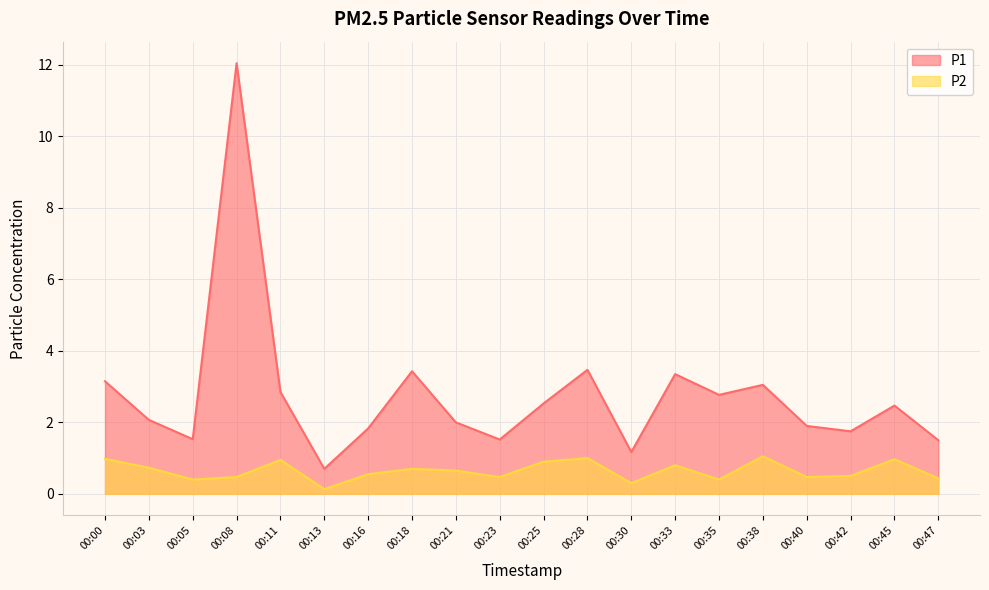

List the series in order of their overall mean, highest first.

P1, P2